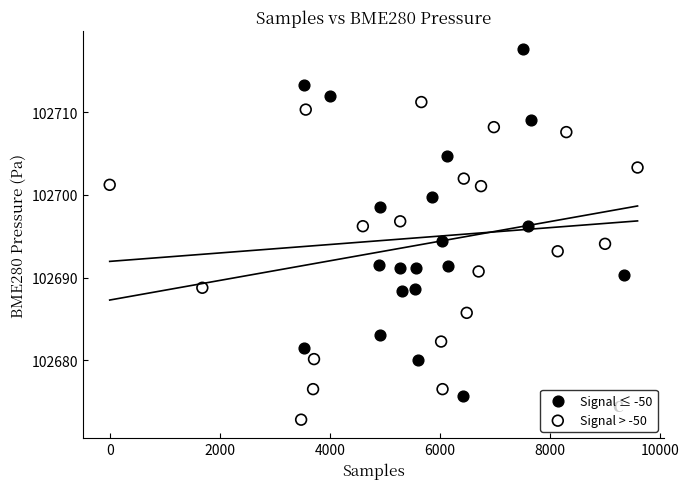

Which series contains the highest Y value?

Signal ≤ -50